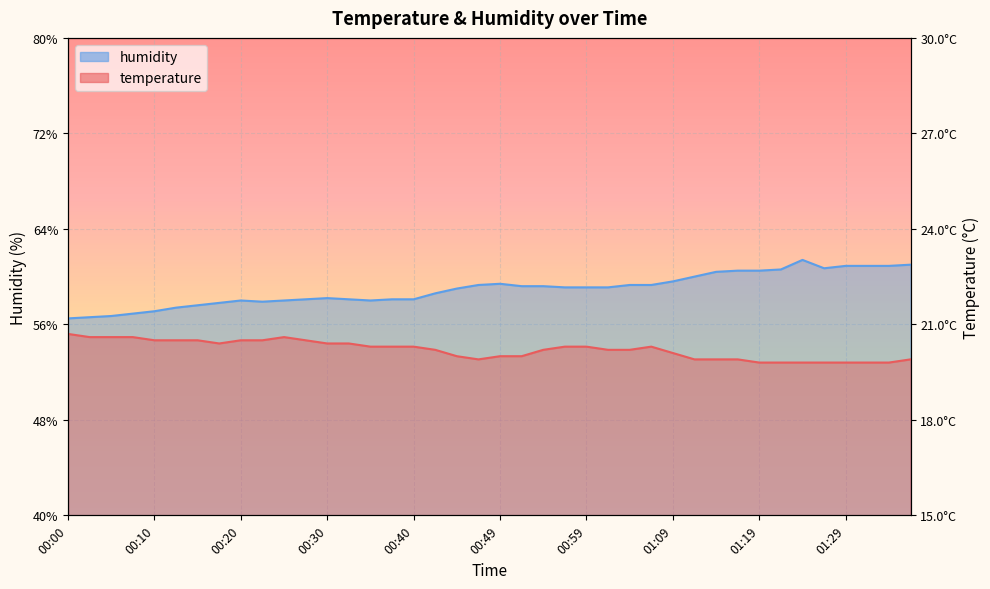

What are all the series names shown in the legend?

temperature, humidity